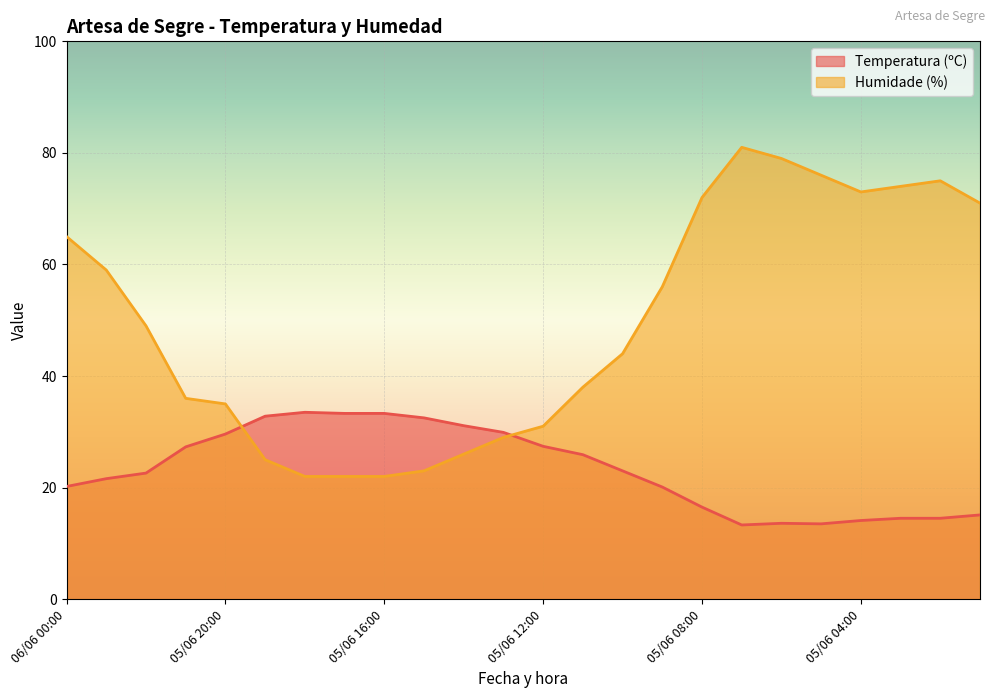

Count the number of categories in the chart.

24